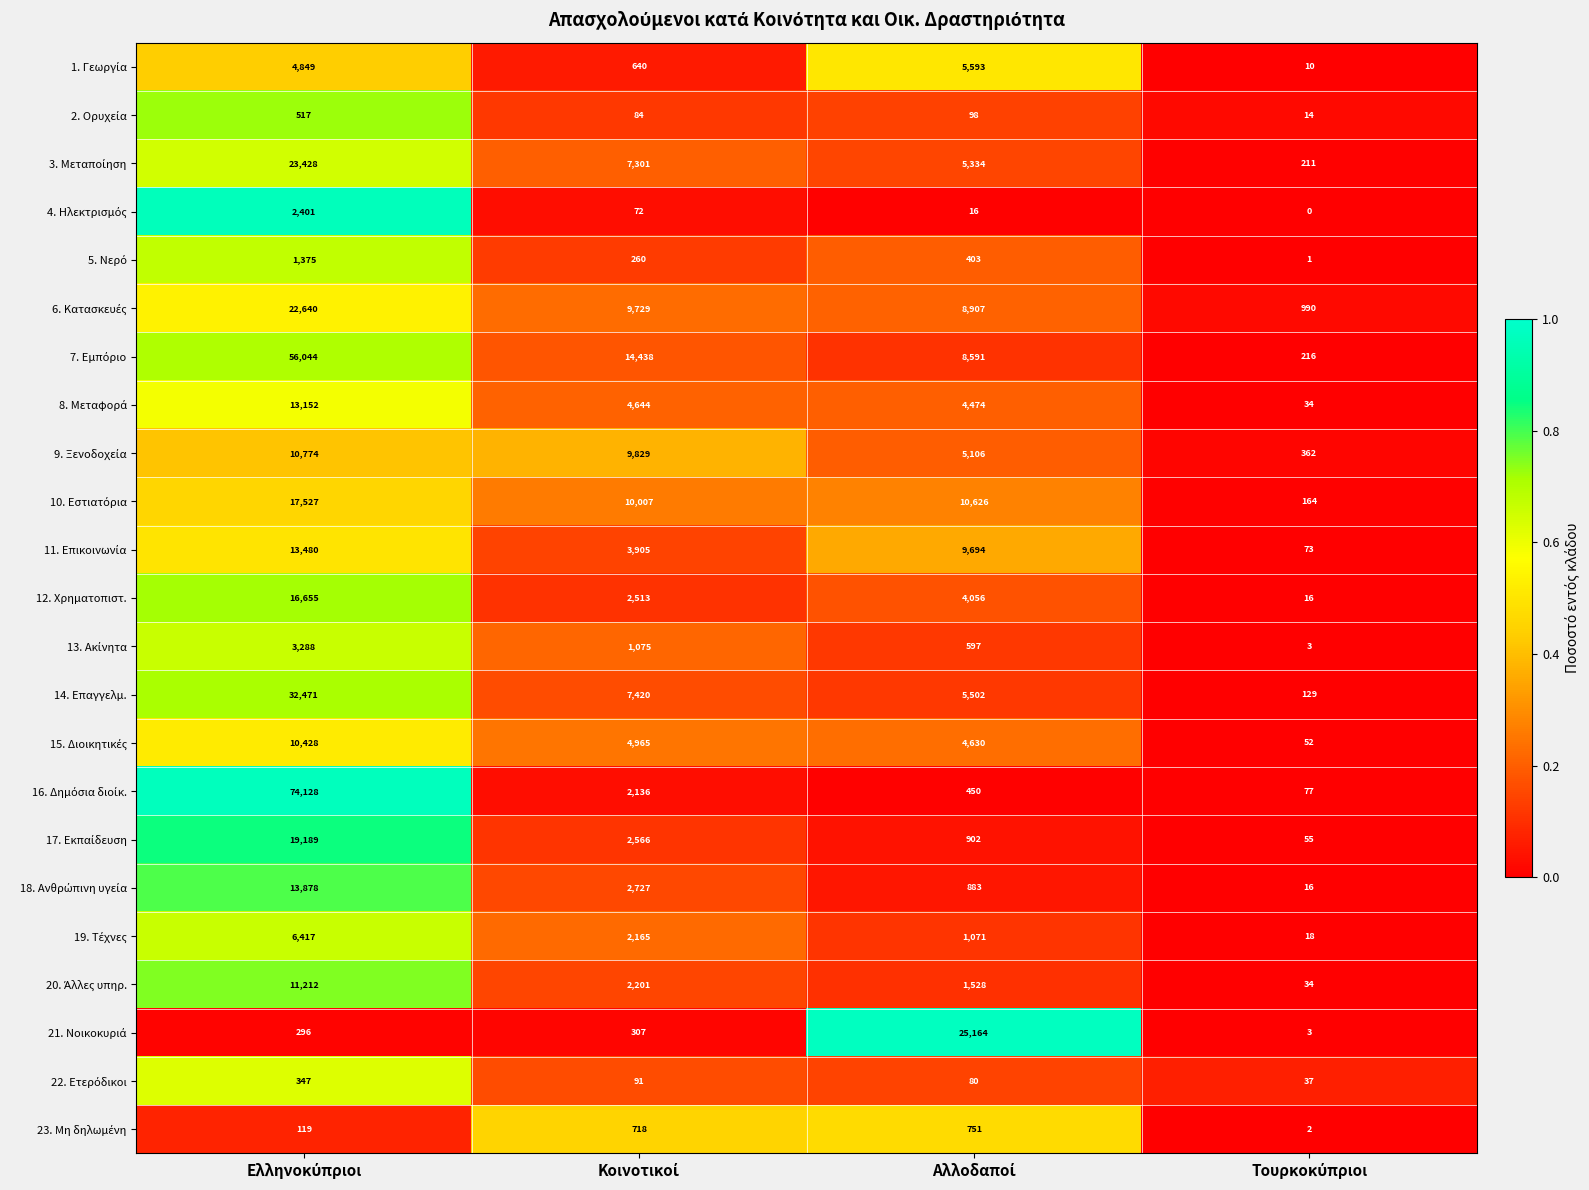

What is the difference between the second highest and second lowest values in the 14. Επαγγελμ. series?

1918